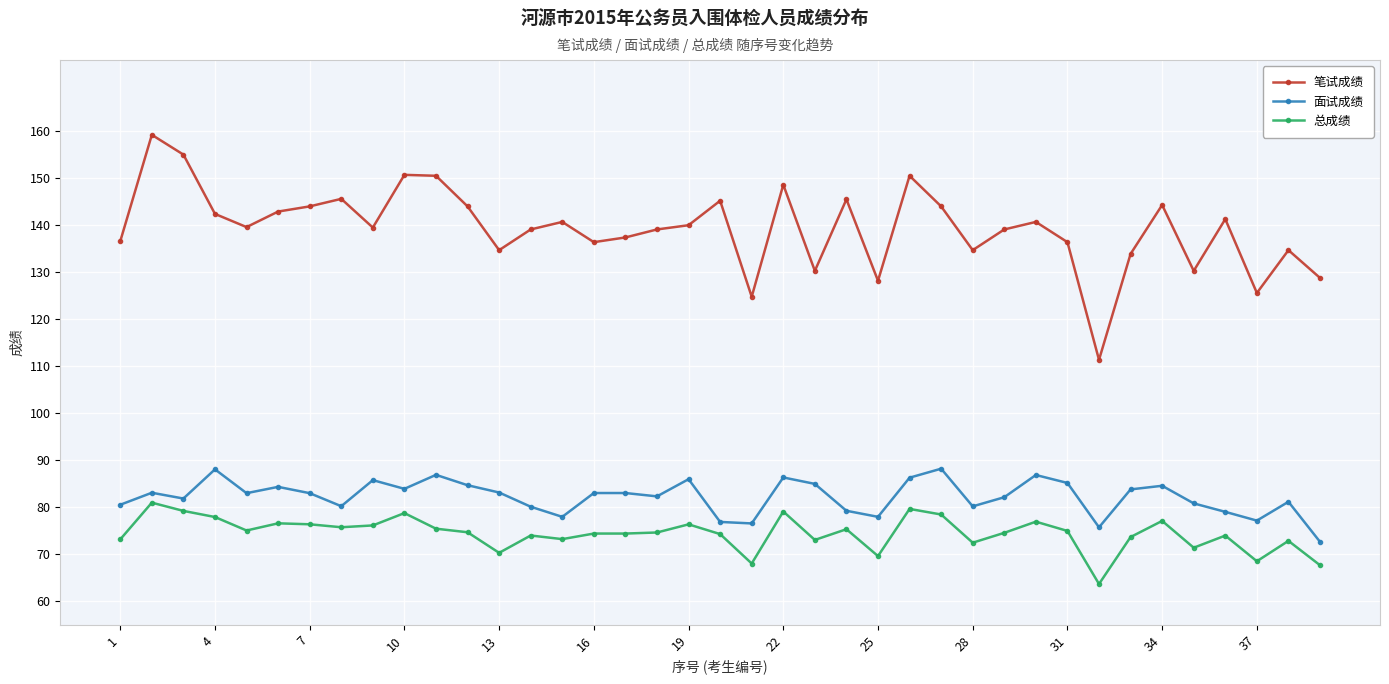

True or false: 笔试成绩 has more than 2 interior local peaks.

True